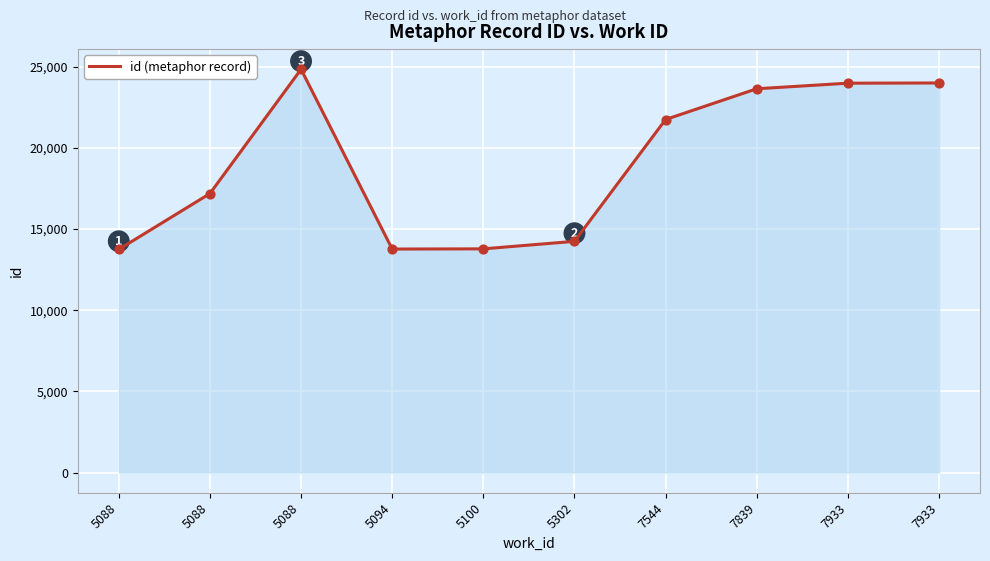

What is the change in value from 5088 to 5100?

-3406